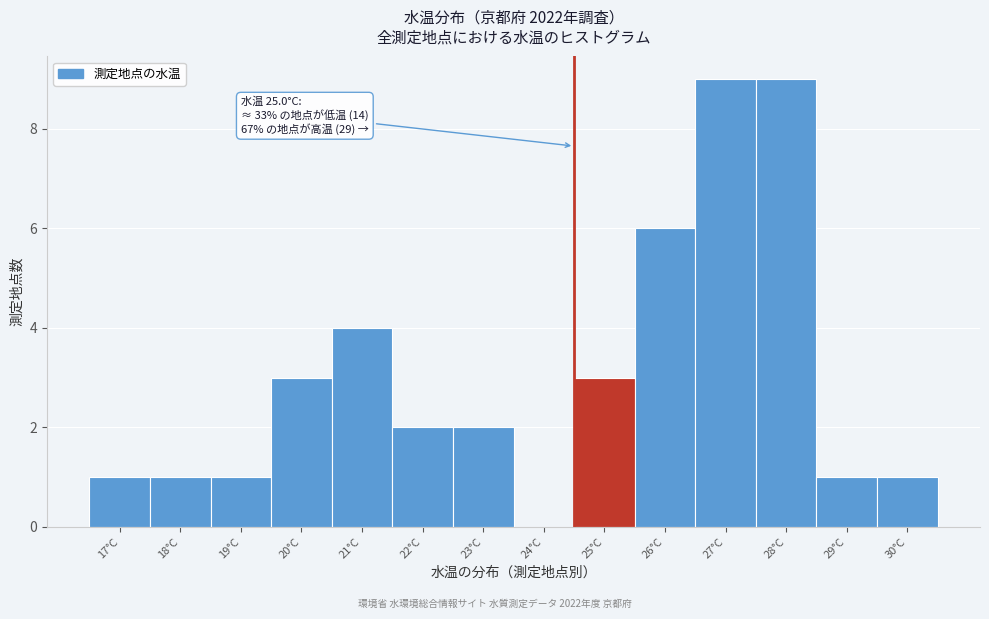

Reading left to right, list all the values displayed in this chart.

17°C=1	18°C=1	19°C=1	20°C=3	21°C=4	22°C=2	23°C=2	24°C=0	25°C=3	26°C=6	27°C=9	28°C=9	29°C=1	30°C=1